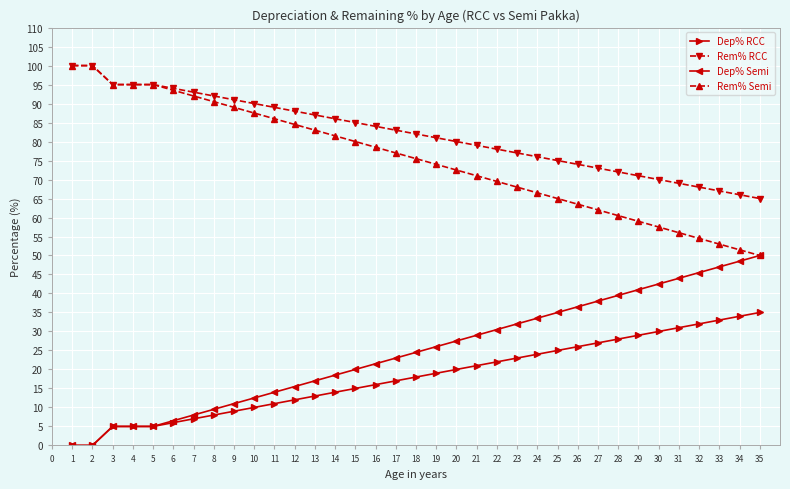

How many data points in Rem% RCC are less than 82?

17